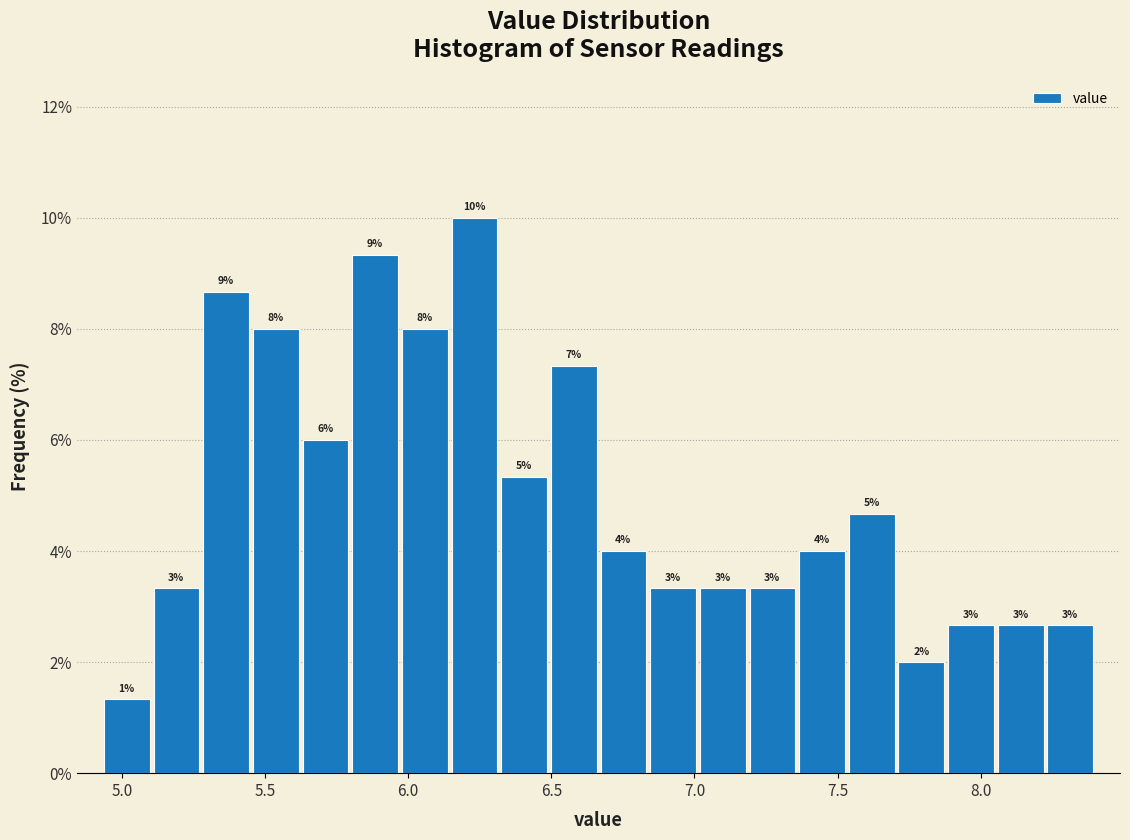

Around what value on the x-axis is the tallest bar? Give the approximate position of its centre, as read against the axis.

6.25